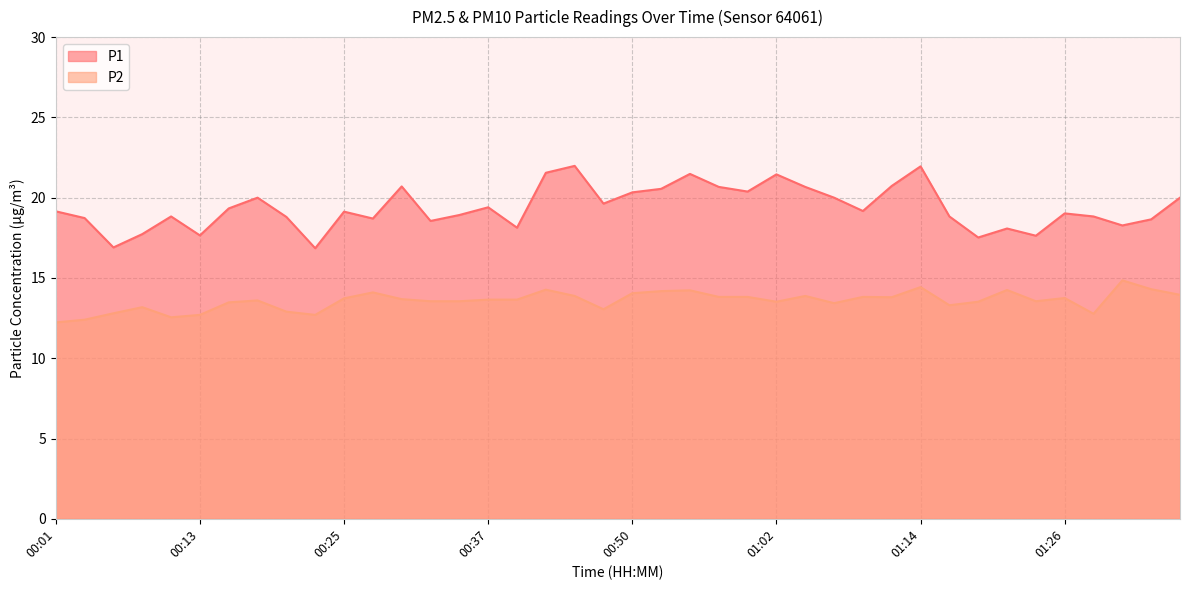

What is the label of the 39th point from the left?

01:34